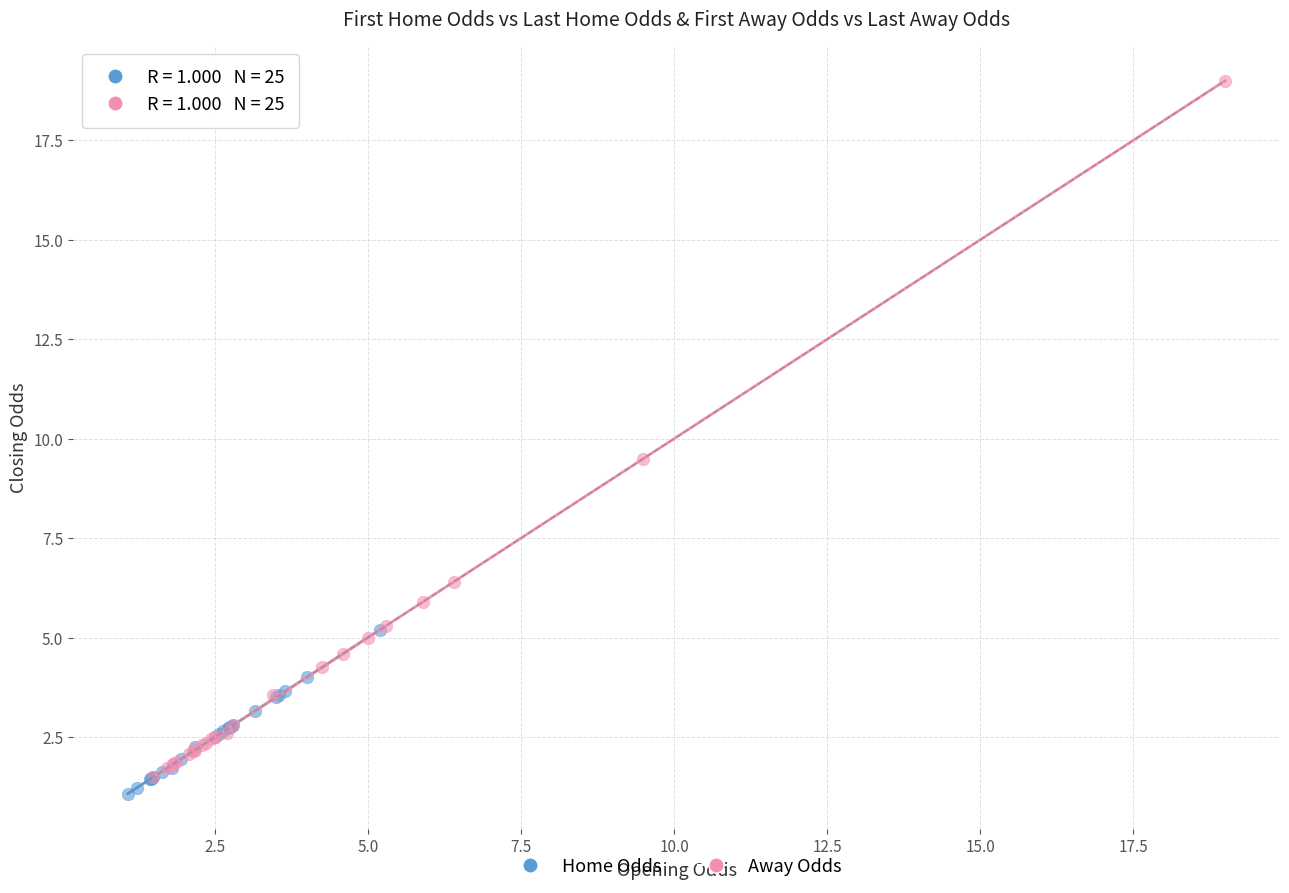

Which series reaches the maximum Y coordinate?

Away Odds